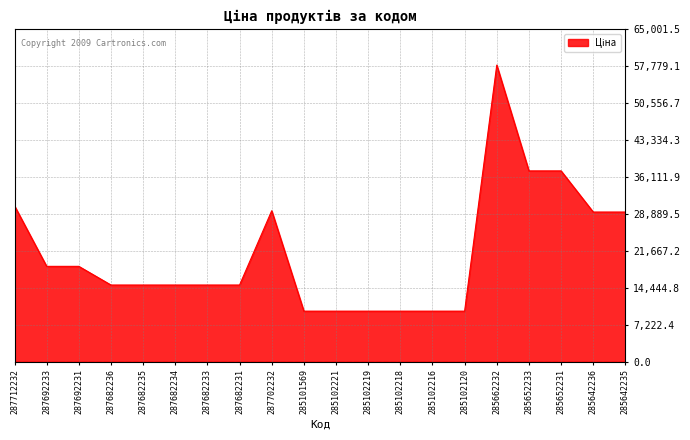

What is the ratio of the value at 287682235 to the value at 285642235?

0.5